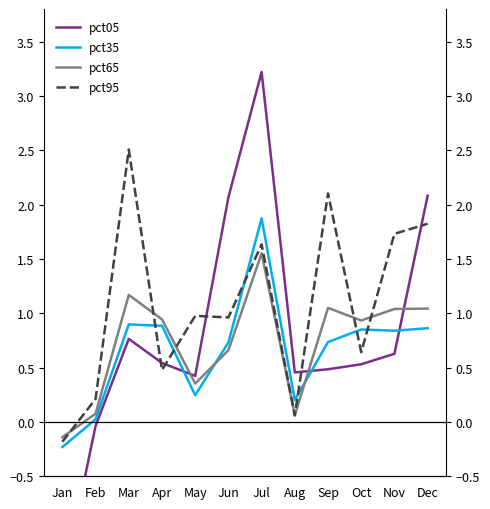

How many data points in pct05 are above 0?

10